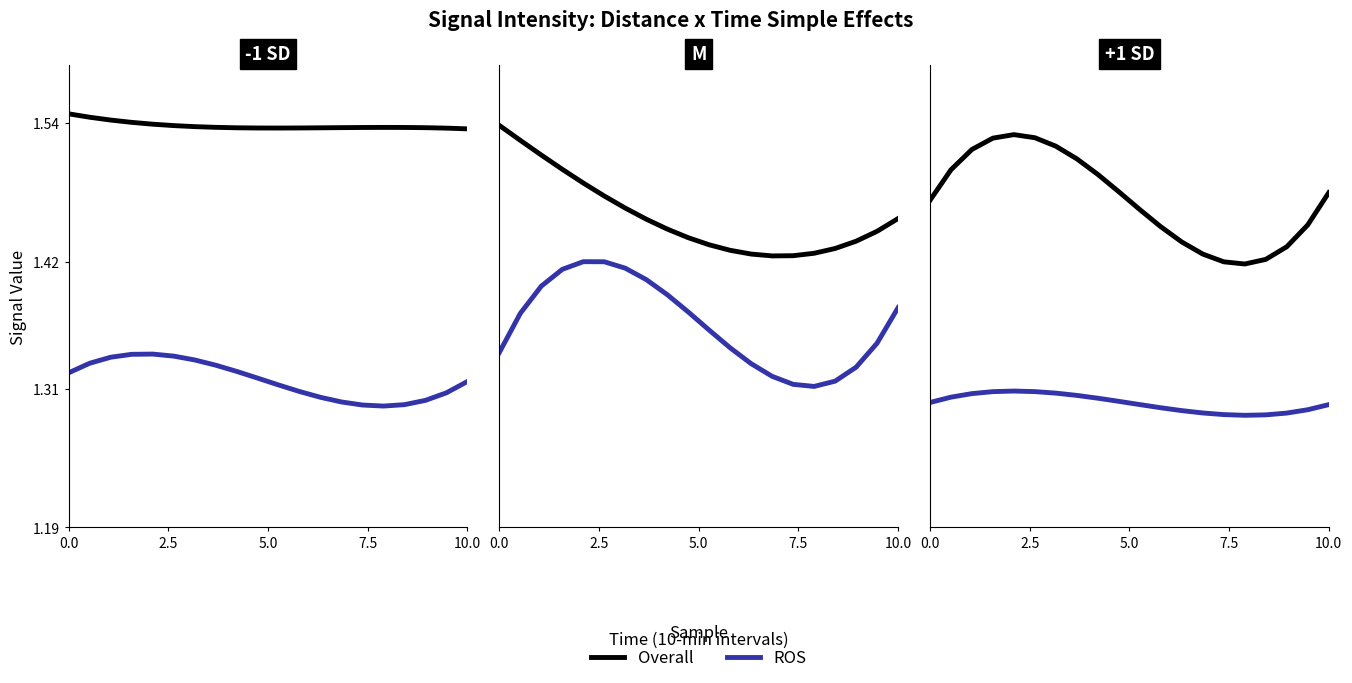

True or false: Overall and ROS cross at least once.

False